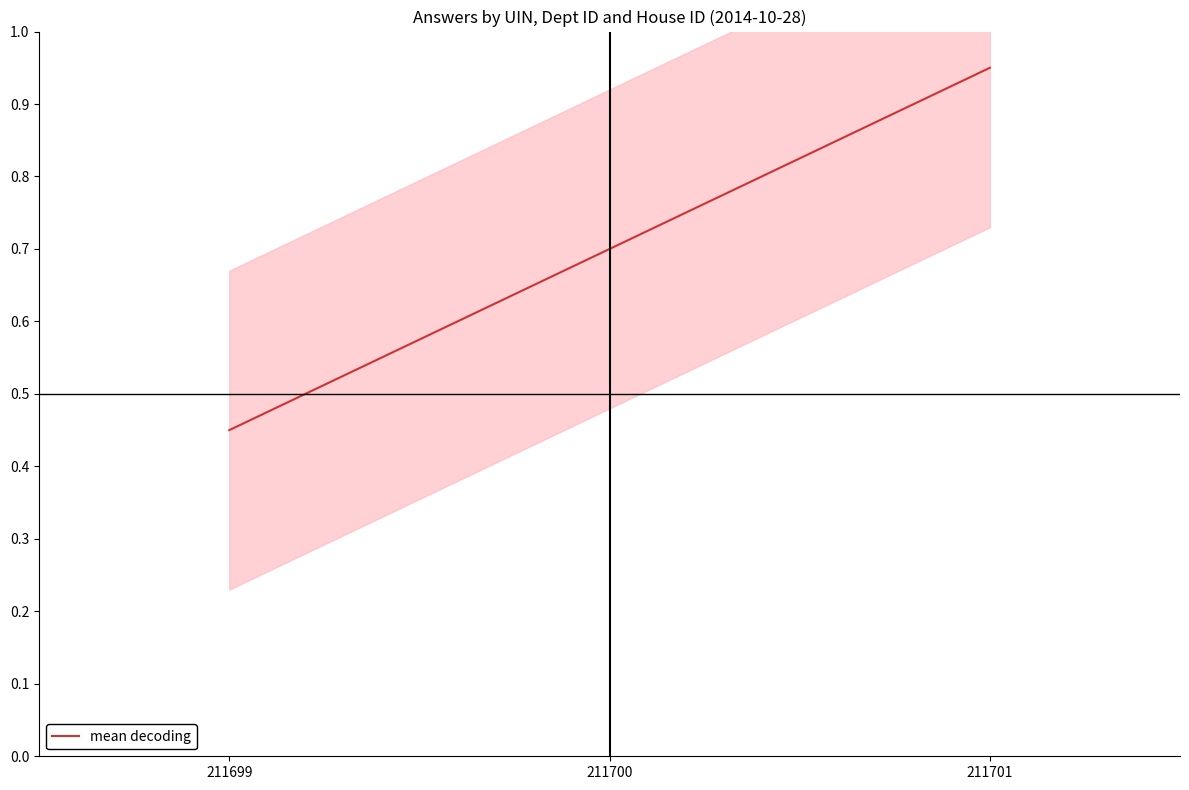

True or false: the data shows 0.5 at 211699.

True